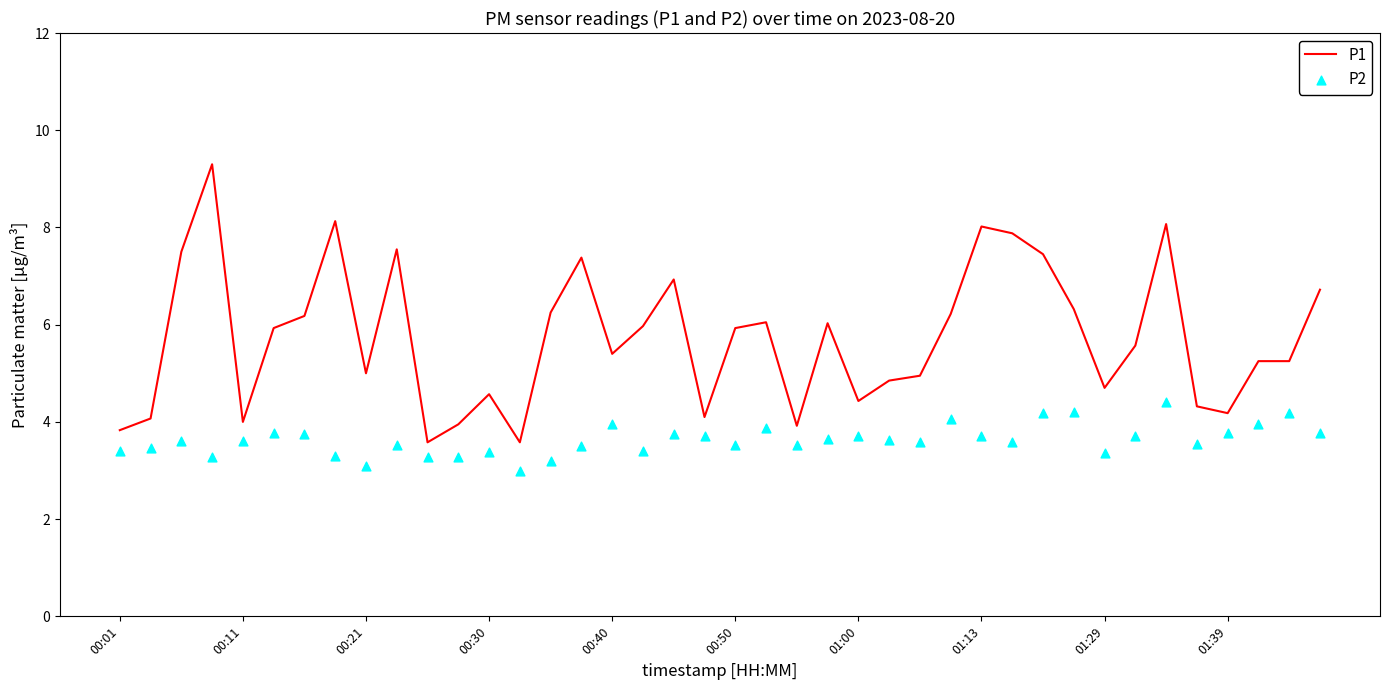

The P1 series shows 5.0 at 00:21. True or false?

True